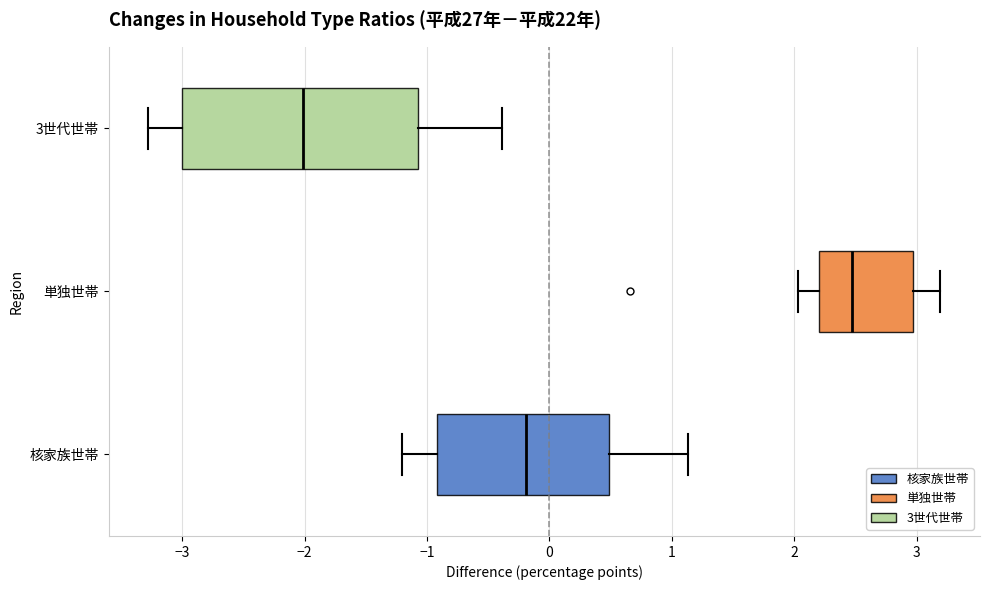

Which box has the furthest to the left median line?

3世代世帯